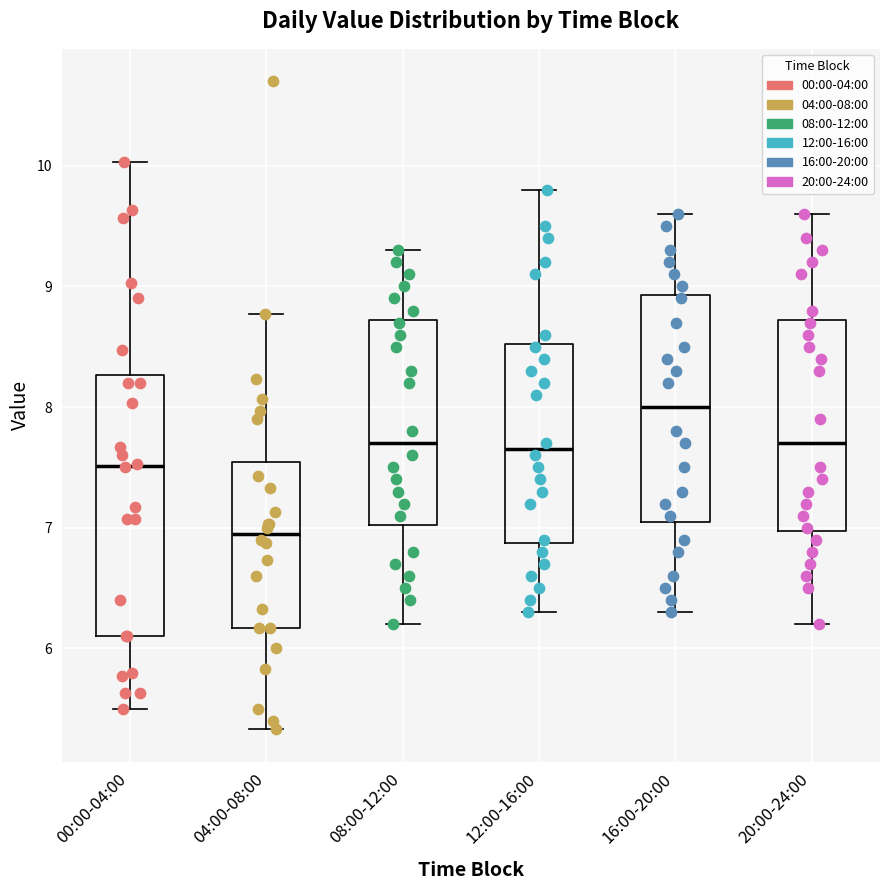

Which box's median line is the lowest?

04:00-08:00